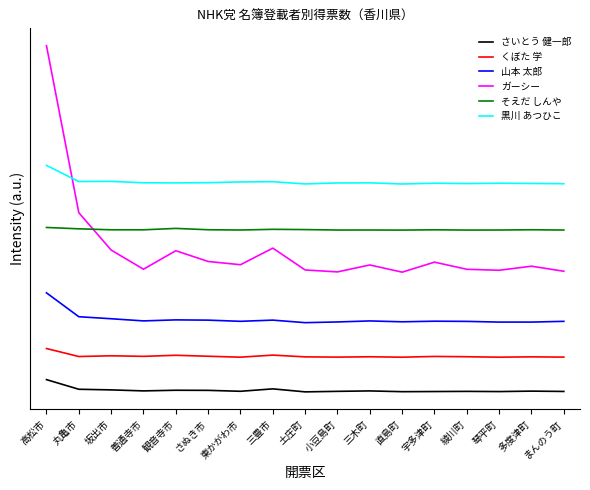

Reading left to right, transcribe all the data shown in this chart.

さいとう 健一郎: 高松市=52.9	丸亀市=11.2	坂出市=8.5	善通寺市=4.2	観音寺市=7.0	さぬき市=6.5	東かがわ市=2.5	三豊市=12.9	土庄町=-0.1	小豆島町=2.2	三木町=4.1	直島町=0.8	宇多津町=1.4	綾川町=2.1	琴平町=1.2	多度津町=3.2	まんのう町=1.8
くぼた 学: 高松市=187.4	丸亀市=152.8	坂出市=156.0	善通寺市=153.6	観音寺市=158.2	さぬき市=154.0	東かがわ市=150.0	三豊市=158.9	土庄町=151.4	小豆島町=150.2	三木町=151.8	直島町=149.9	宇多津町=153.2	綾川町=151.9	琴平町=149.9	多度津町=151.5	まんのう町=150.2
山本 太郎: 高松市=428.3	丸亀市=325.0	坂出市=316.2	善通寺市=306.9	観音寺市=311.3	さぬき市=310.2	東かがわ市=305.1	三豊市=310.3	土庄町=299.3	小豆島町=302.4	三木町=306.8	直島町=303.0	宇多津町=305.6	綾川町=304.8	琴平町=301.8	多度津町=301.8	まんのう町=305.0
ガーシー: 高松市=1497.5	丸亀市=774.9	坂出市=613.4	善通寺市=530.5	観音寺市=610.4	さぬき市=563.9	東かがわ市=549.9	三豊市=621.7	土庄町=527.3	小豆島町=518.9	三木町=548.9	直島町=517.7	宇多津町=561.1	綾川町=530.1	琴平町=525.9	多度津町=543.5	まんのう町=521.6
そえだ しんや: 高松市=711.0	丸亀市=705.2	坂出市=701.0	善通寺市=700.9	観音寺市=707.0	さぬき市=701.2	東かがわ市=700.0	三豊市=703.0	土庄町=701.9	小豆島町=699.9	三木町=700.0	直島町=699.7	宇多津町=700.9	綾川町=699.8	琴平町=700.0	多度津町=701.1	まんのう町=699.9
黒川 あつひこ: 高松市=979.5	丸亀市=909.7	坂出市=910.4	善通寺市=904.3	観音寺市=903.8	さぬき市=904.7	東かがわ市=907.9	三豊市=908.9	土庄町=899.4	小豆島町=903.6	三木町=904.0	直島町=899.0	宇多津町=902.5	綾川町=900.9	琴平町=902.4	多度津町=901.3	まんのう町=900.3